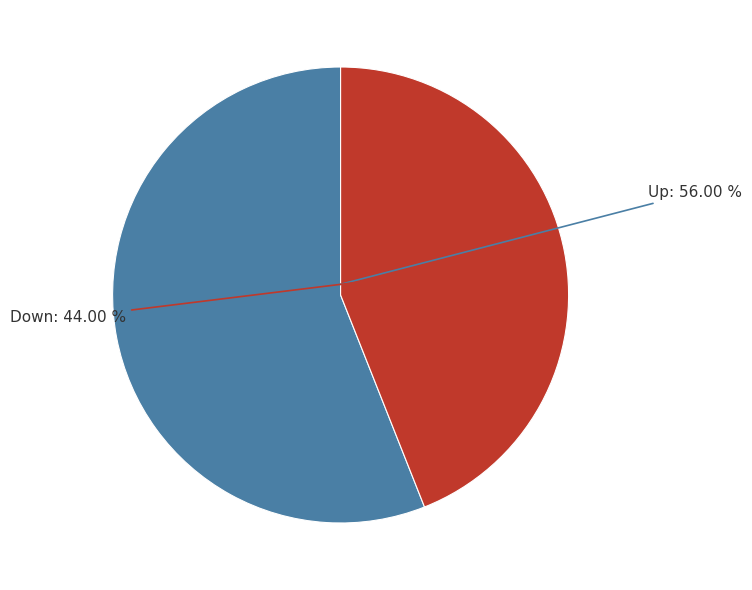

Is there a majority slice in this chart?

Yes